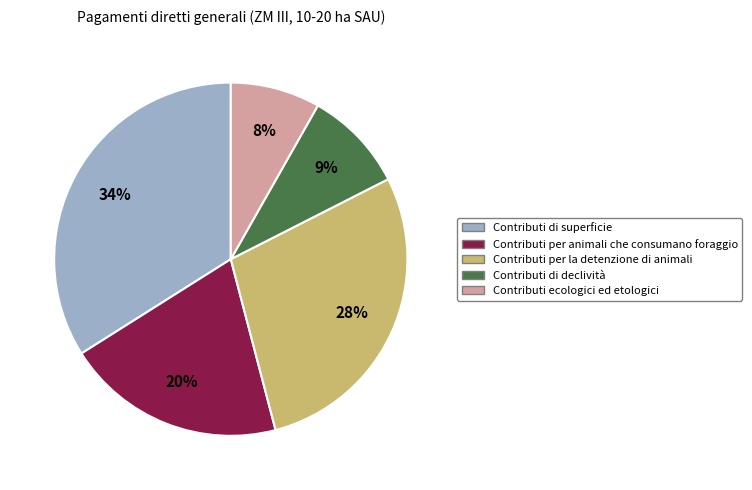

Combined, do Contributi di declività and Contributi di superficie account for over 50%?

No